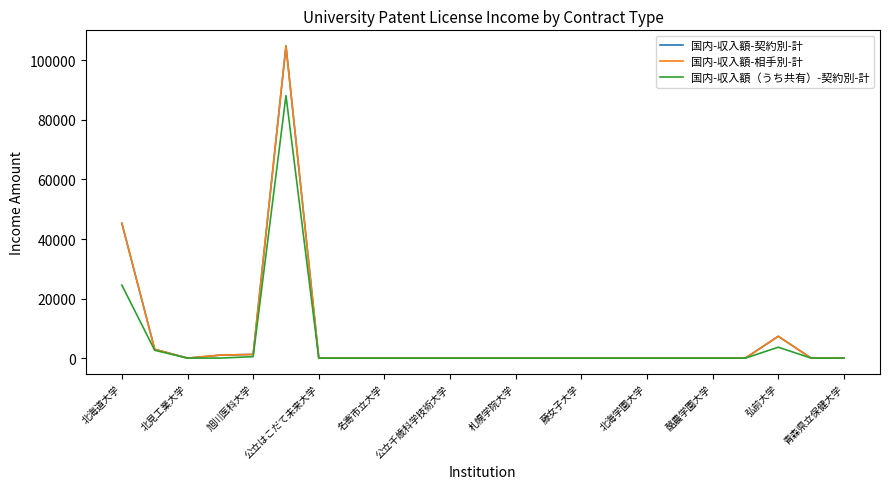

Does the chart display data point markers on the line(s)?

No